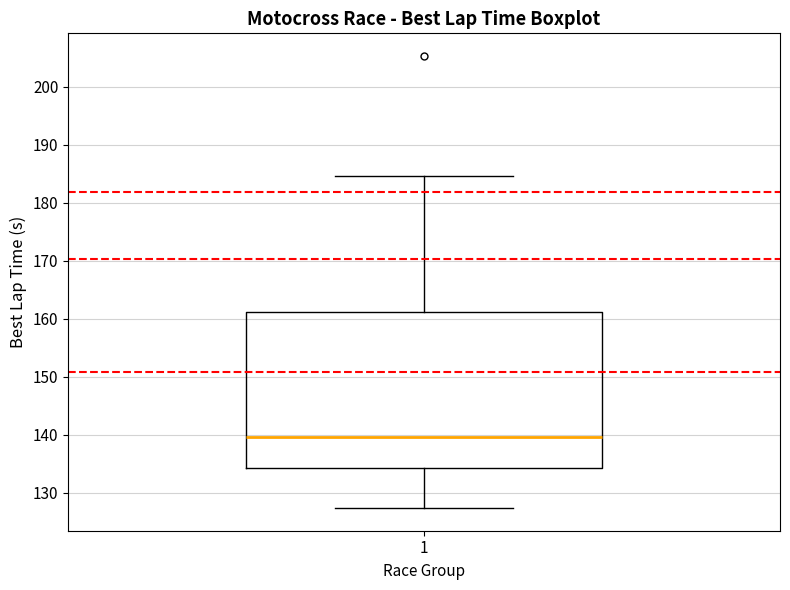

Where is the upper edge of the box at x = 1 on the y-axis? The values are not printed on the chart, so give them approximately, as read against the axis.

161